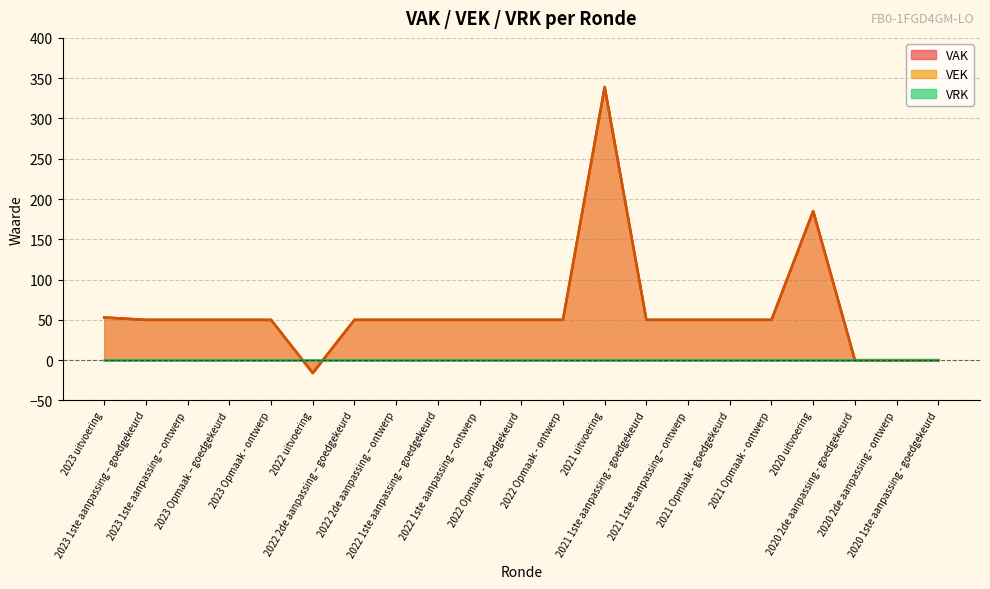

The value of VAK at 2021 1ste aanpassing – ontwerp is 50. True or false?

True